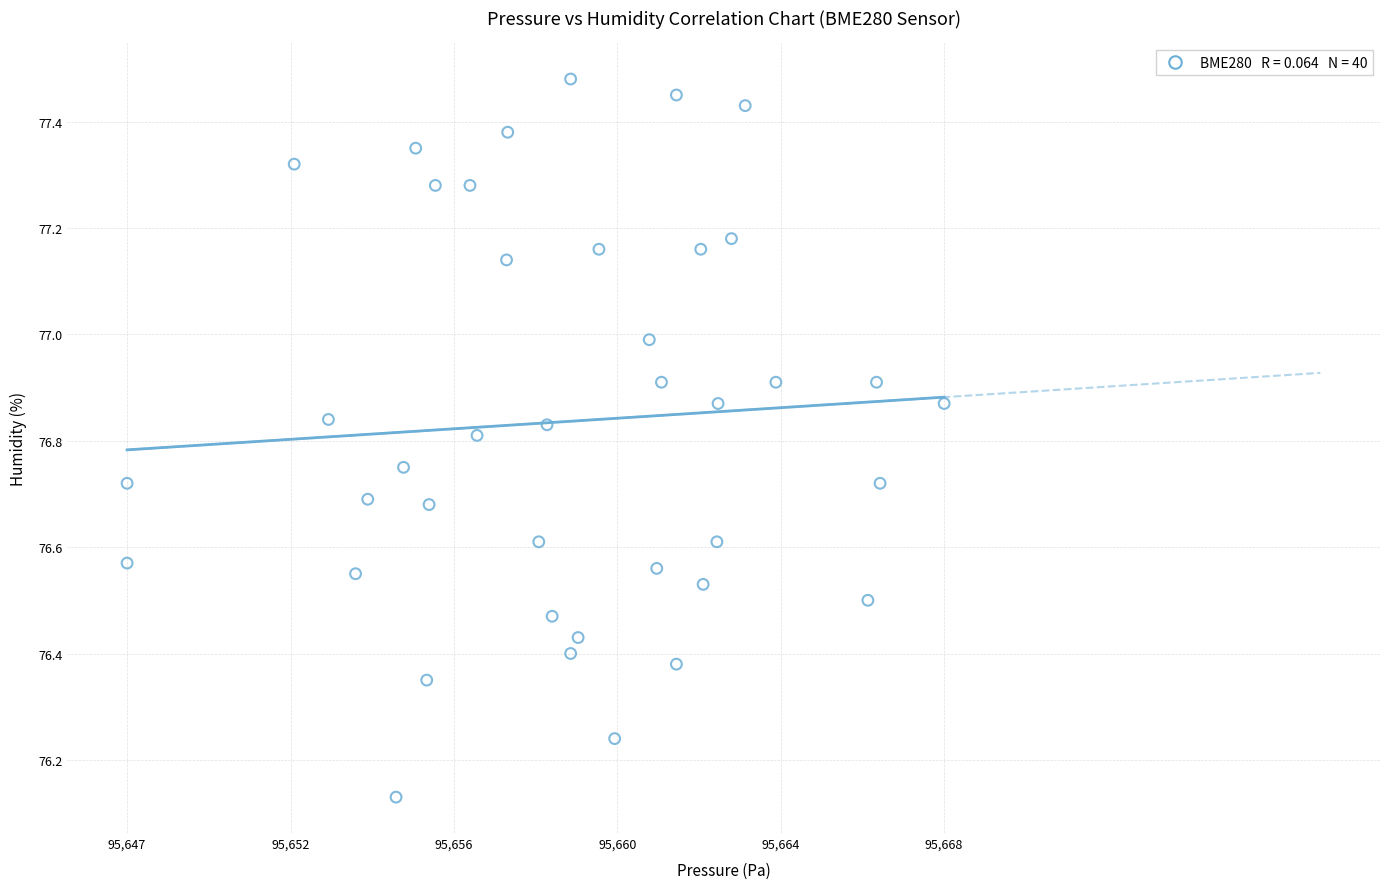

What is the range of X values (max minus min)?

20.8